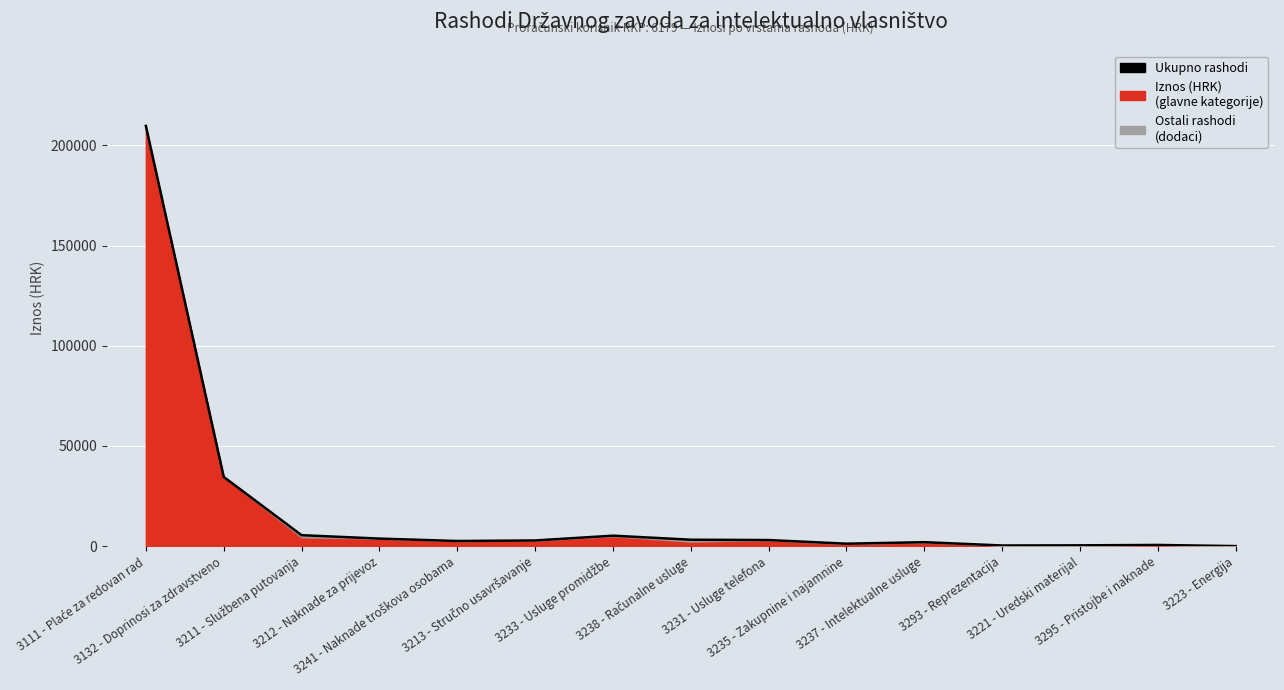

What position from the left is 3211 - Službena putovanja?

3